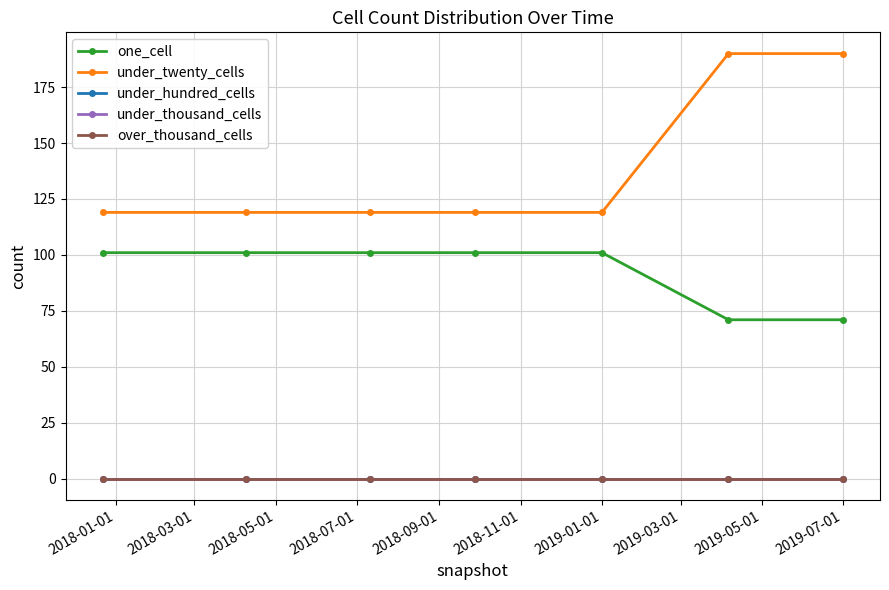

Does the chart have visible grid lines?

Yes